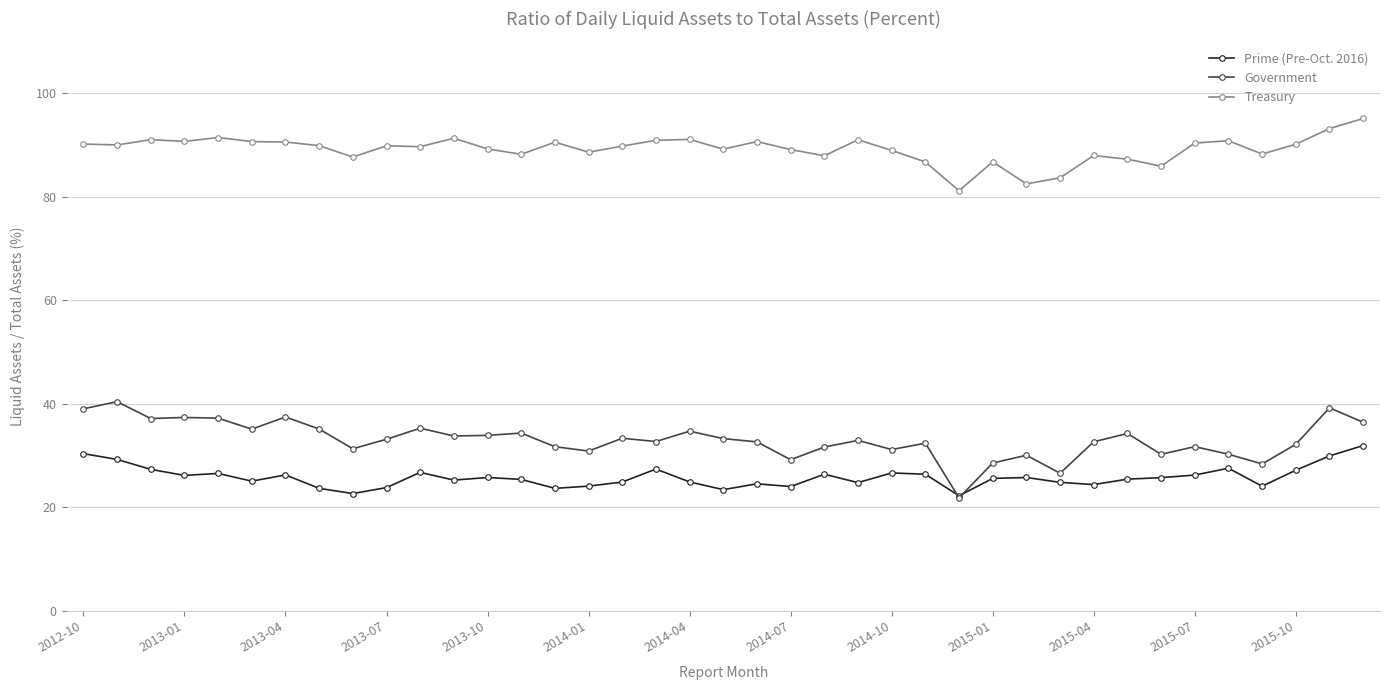

True or false: Treasury has more than 2 points higher than both neighbors.

True